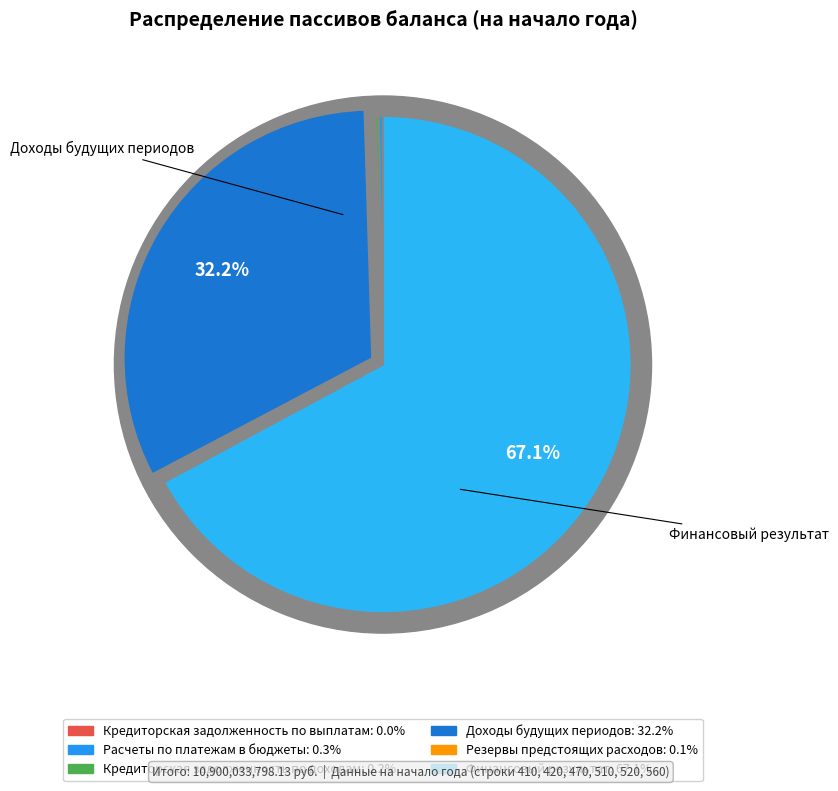

What is the majority slice?

Финансовый результат